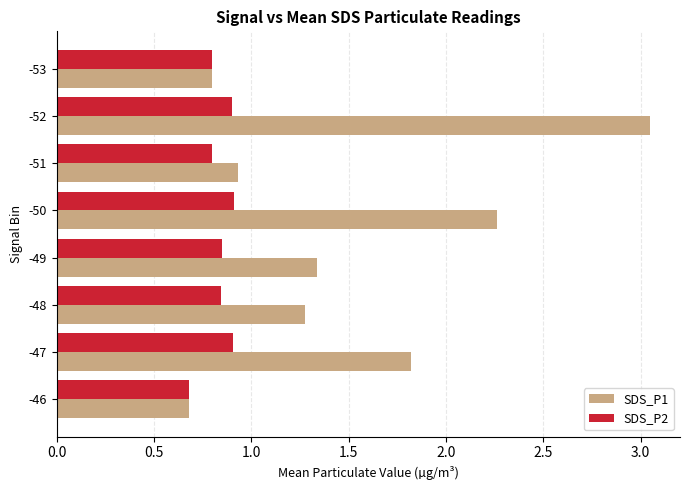

How many SDS_P2 values are between 0 and 1?

8